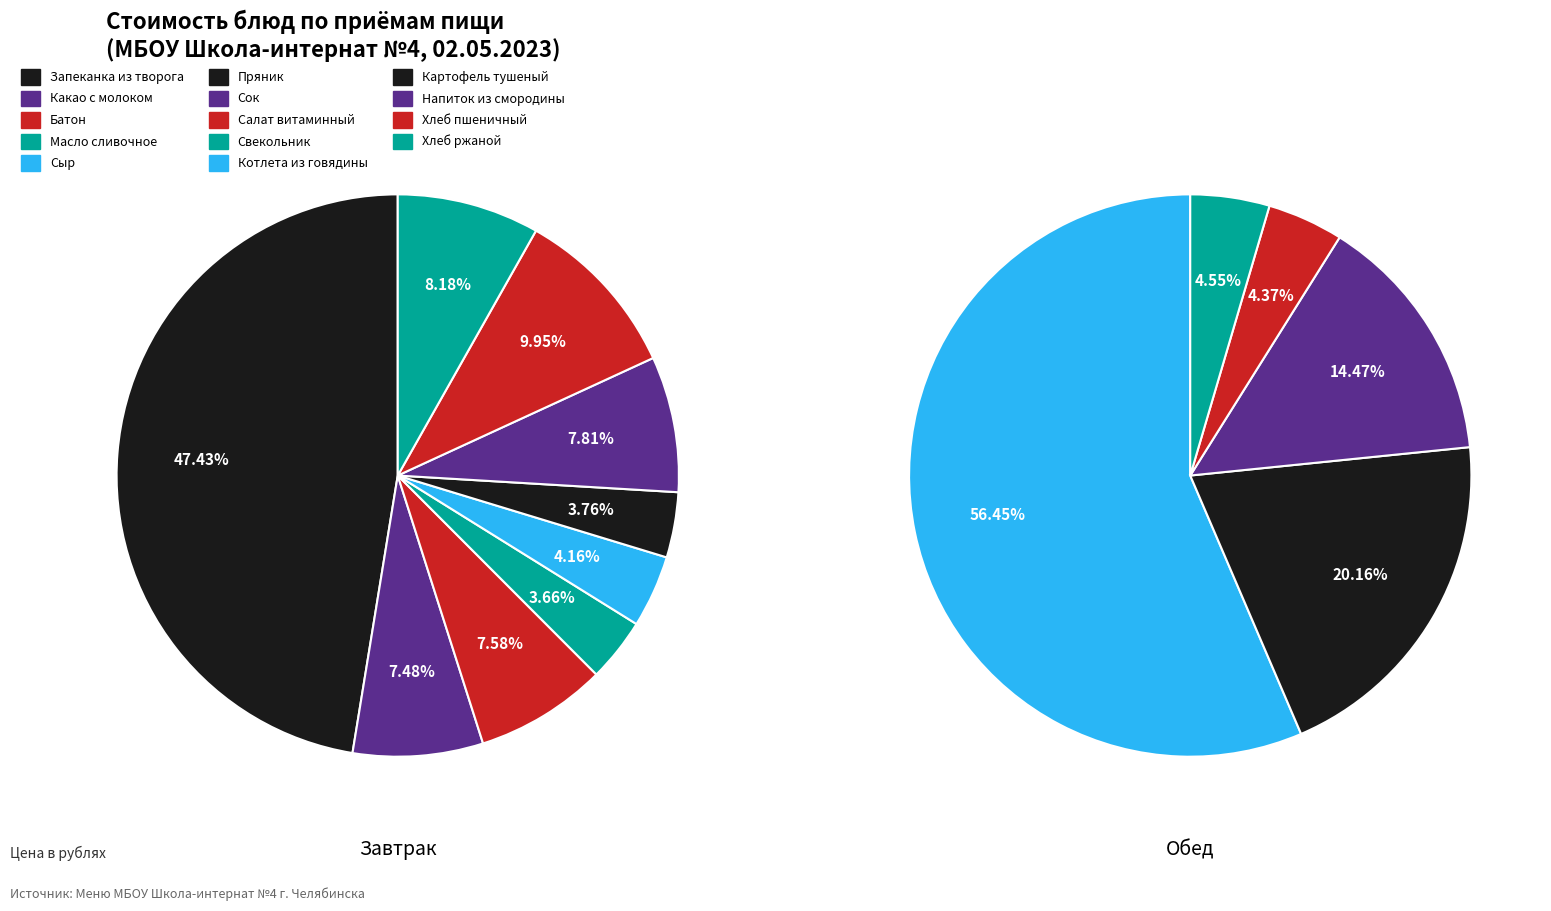

Count the number of slices in the pie.

14